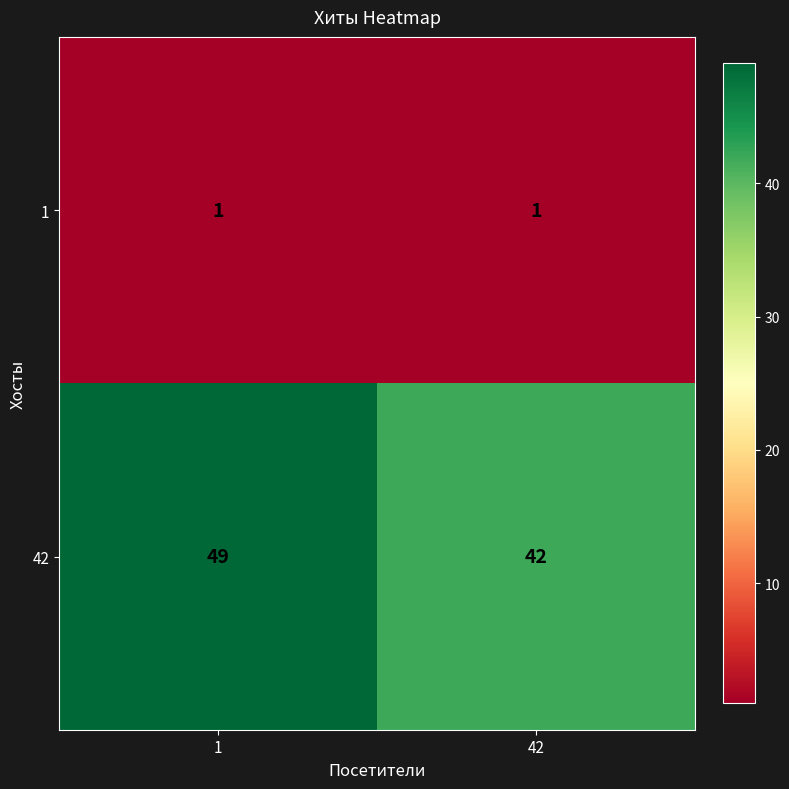

Count the number of categories in the chart.

2